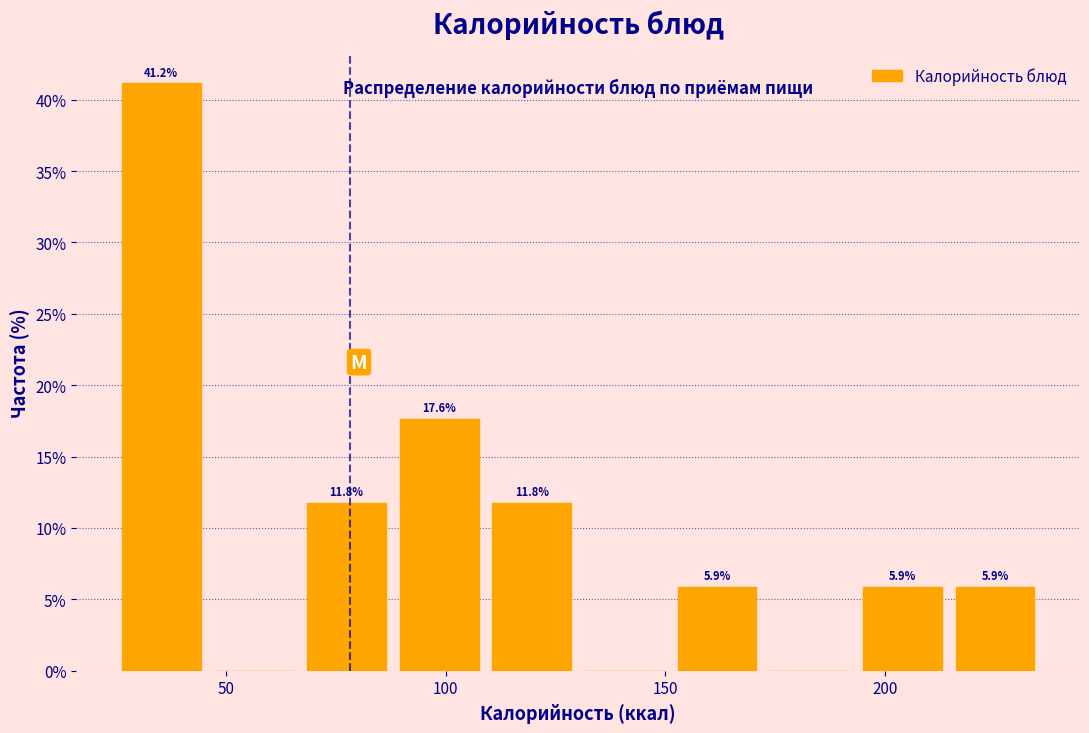

Which range on the x-axis has the tallest bar?

25 to 45